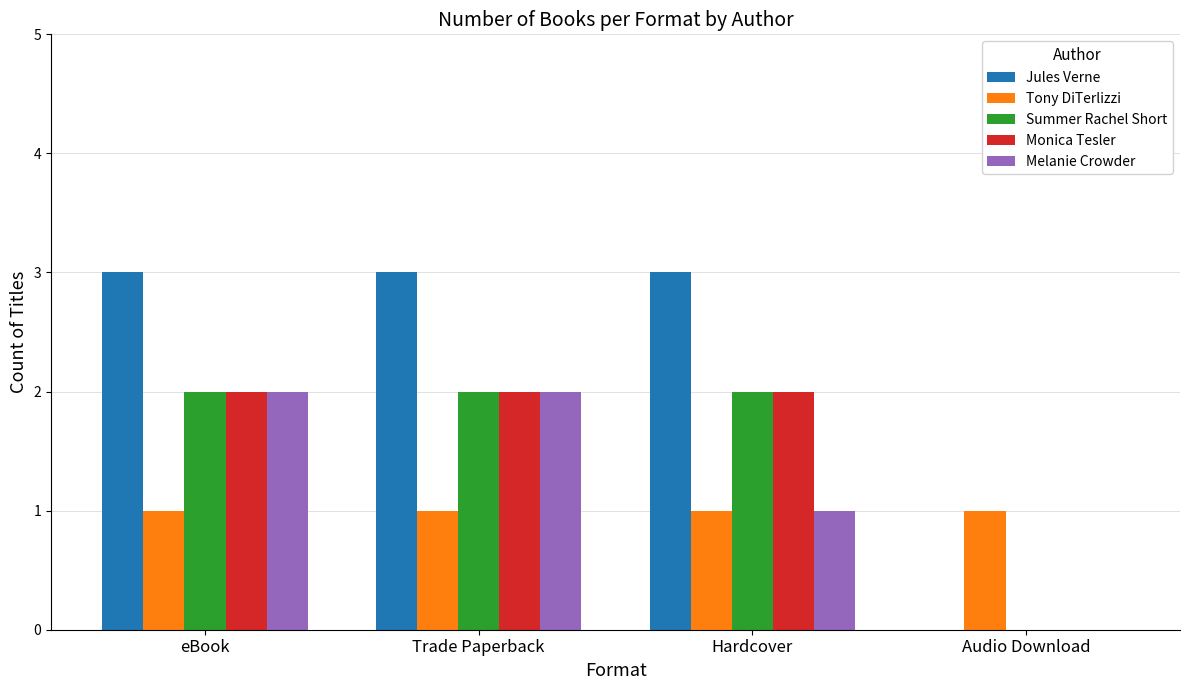

Are the bars grouped side by side (vs. stacked)?

Yes